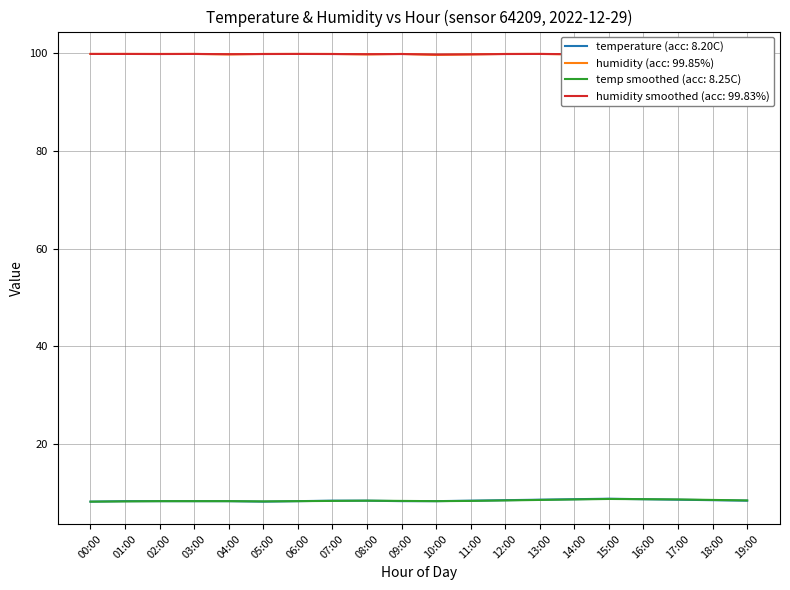

True or false: humidity smoothed (acc: 99.83%) and temp smoothed (acc: 8.25C) intersect in this chart.

False